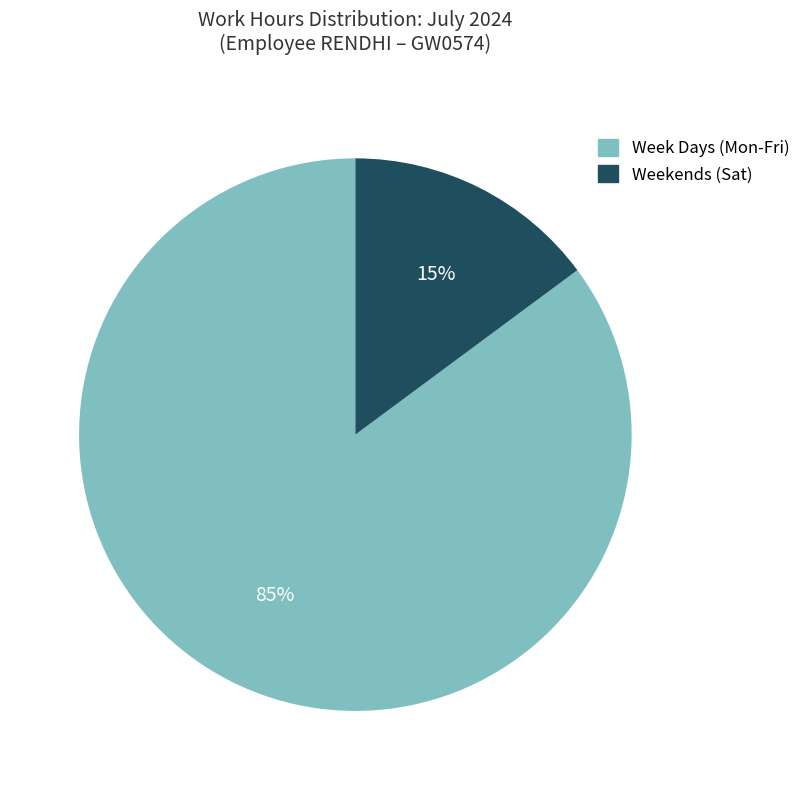

How many segments does this pie chart have?

2